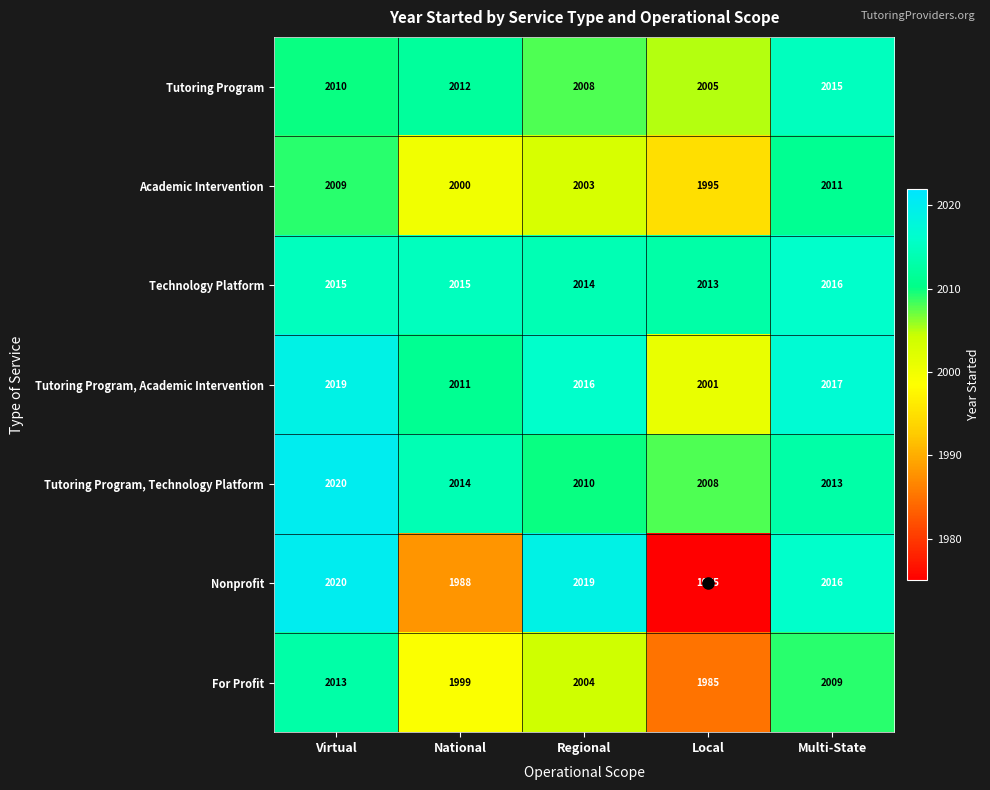

Between National and Regional, which series saw the biggest shift?

Nonprofit